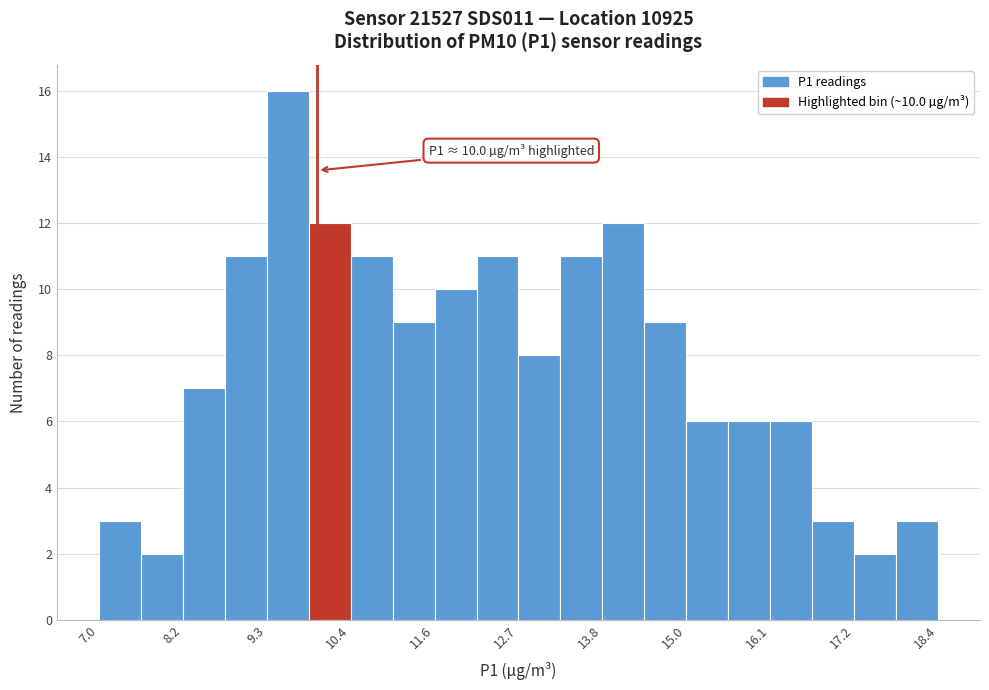

Around what value on the x-axis is the tallest bar? Give the approximate position of its centre, as read against the axis.

9.6